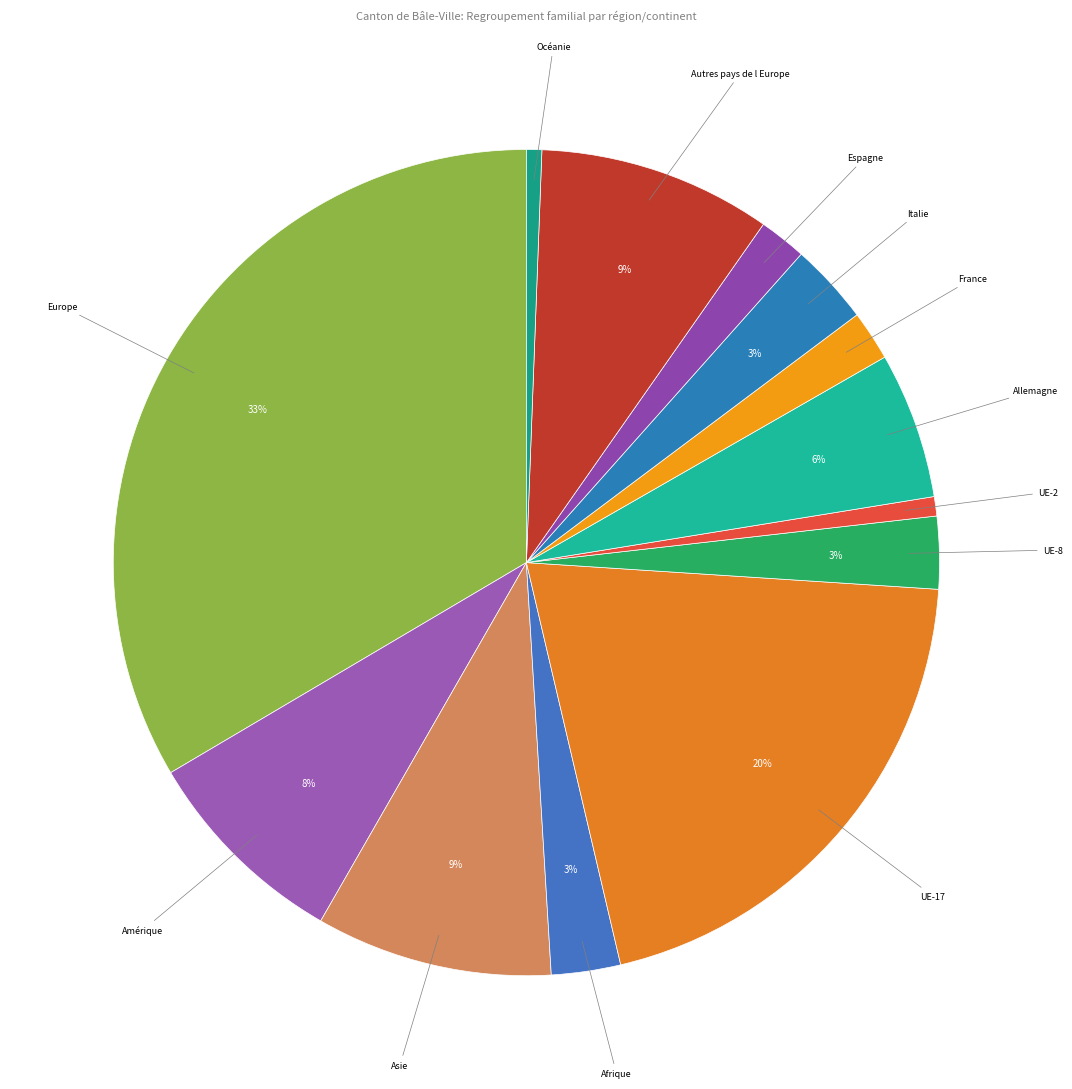

Does any single category account for the majority?

No